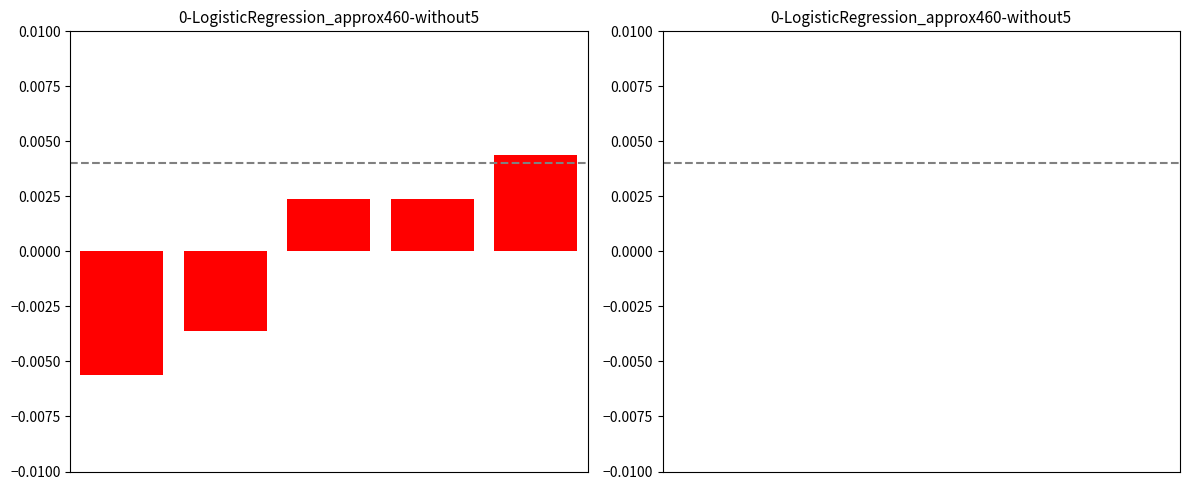

Does the chart contain any negative values?

Yes